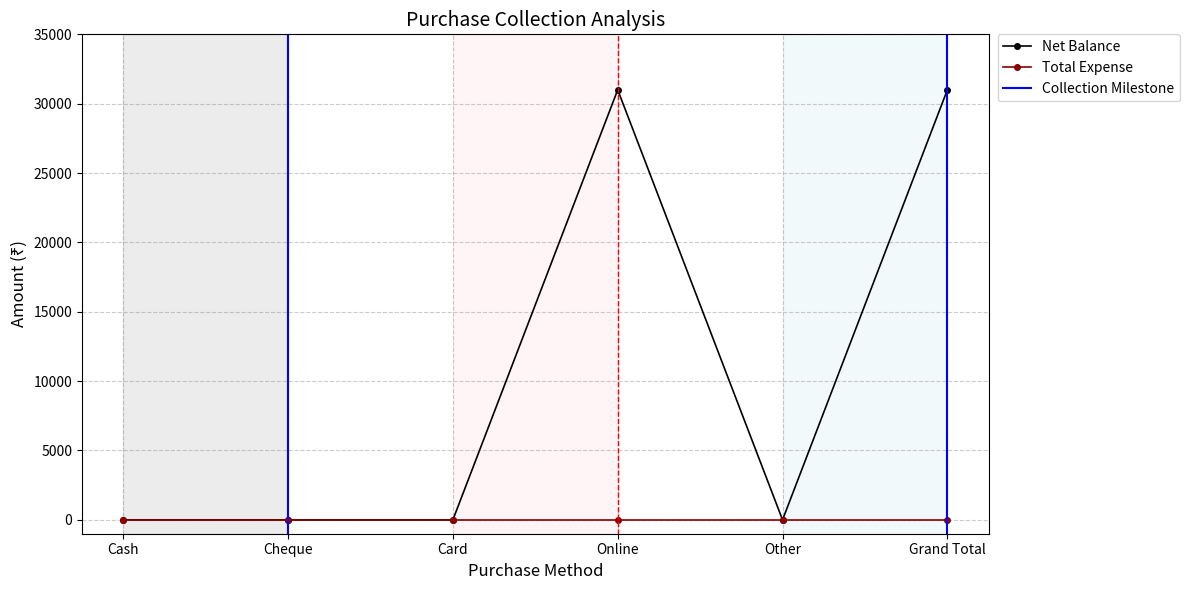

How many points are lower than both their immediate neighbors (excluding endpoints)?

1